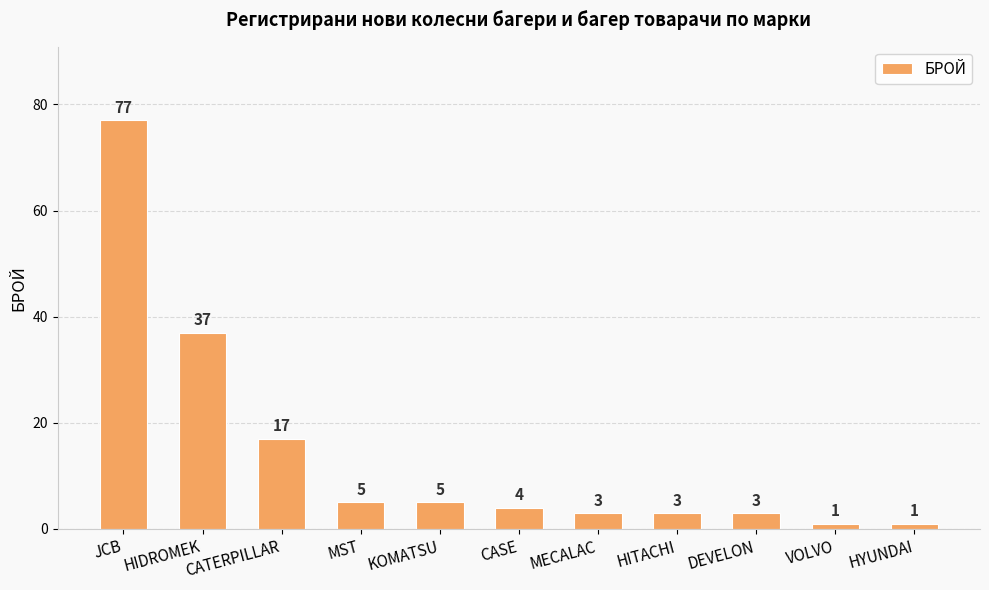

What is the sum of the values at MECALAC and DEVELON?

6